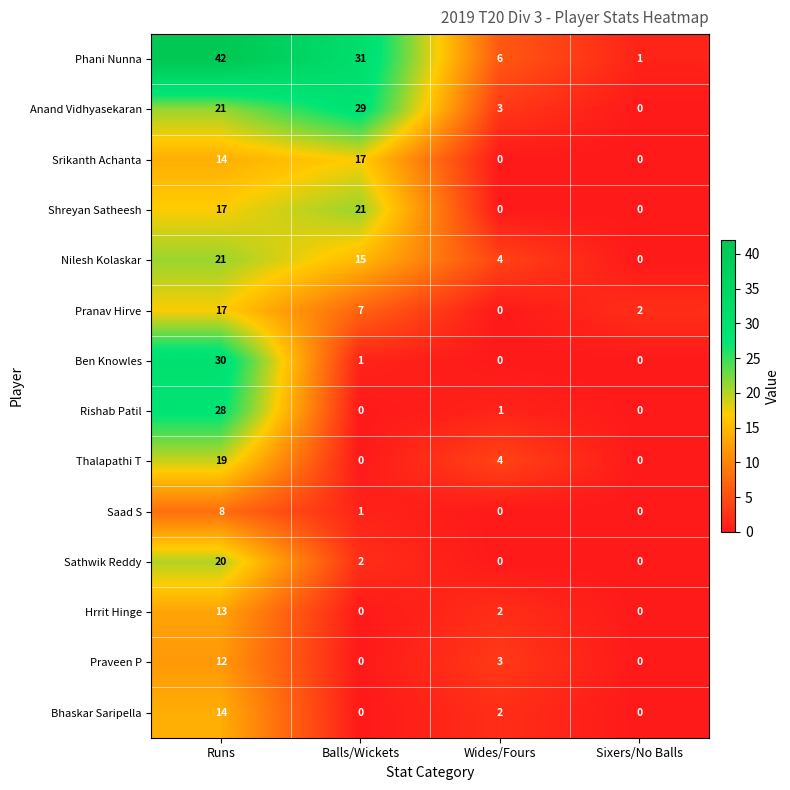

How many distinct data groups are displayed?

14